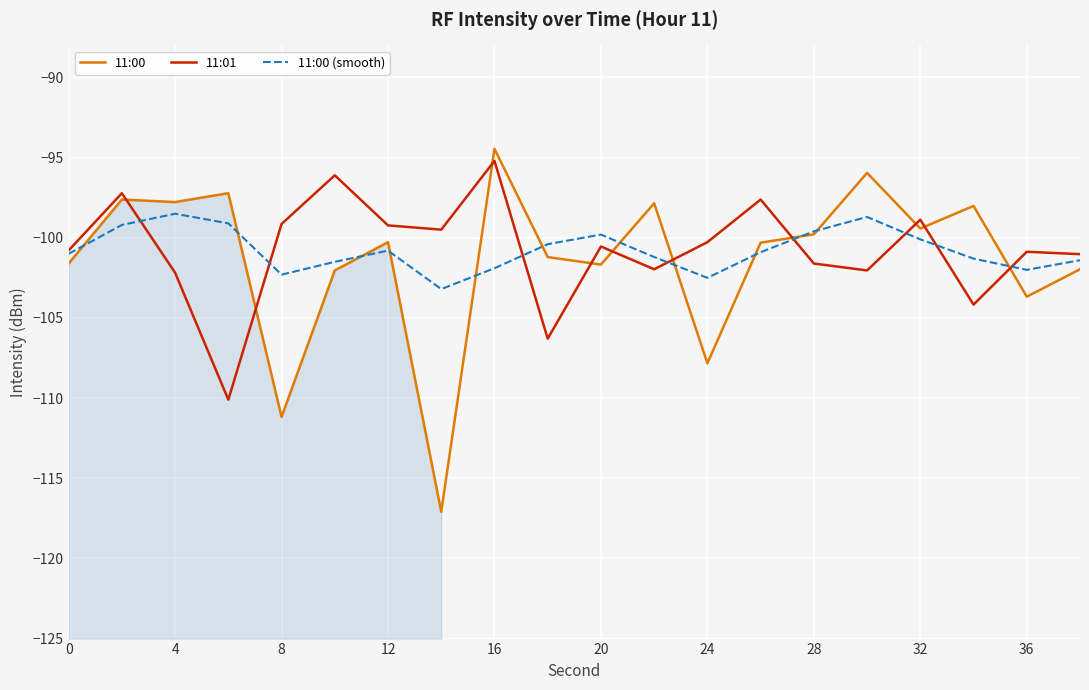

The 11:00 series shows -26.4 at 16. True or false?

False